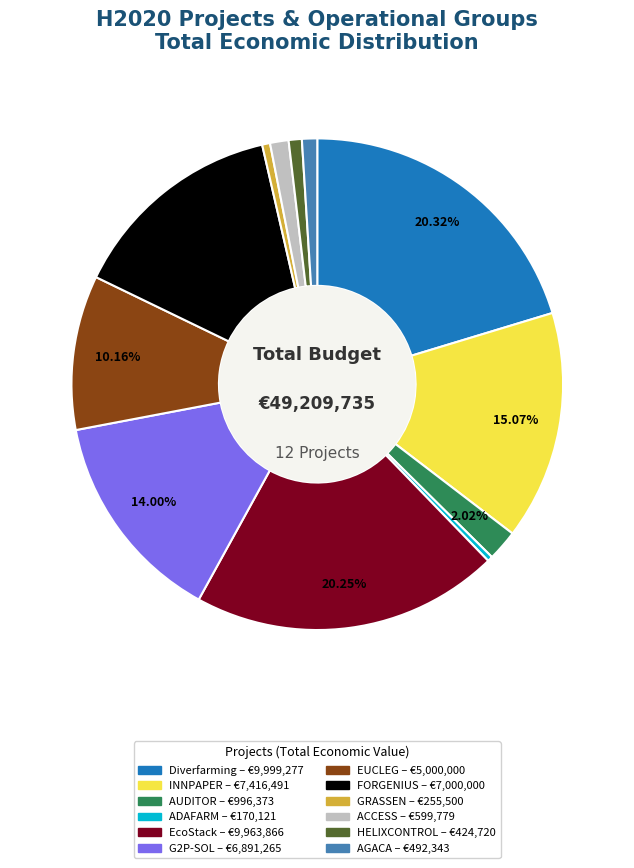

To the nearest percent, what is the combined percentage of ACCESS and G2P-SOL?

15%